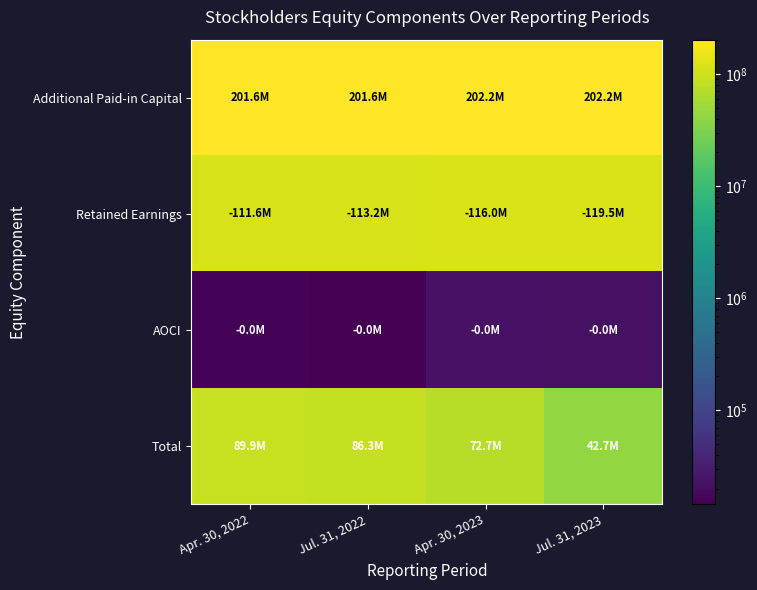

What is the total value across all series at Apr. 30, 2023?

390902703